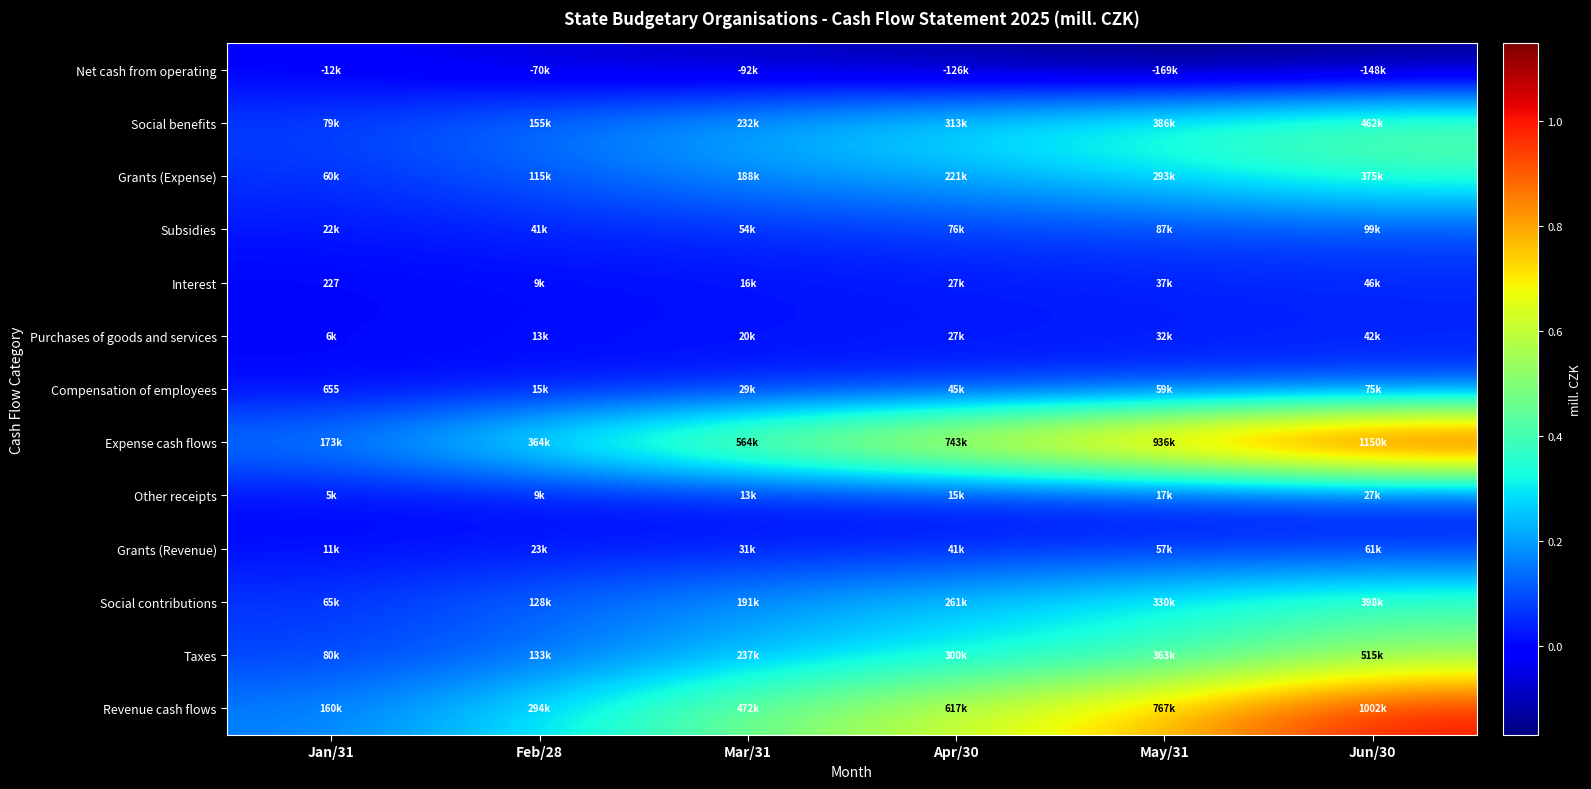

Count the number of categories in the chart.

6